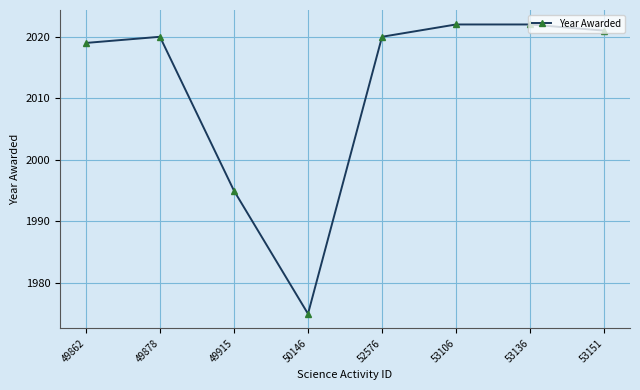

What is the difference between the maximum and minimum values?

47